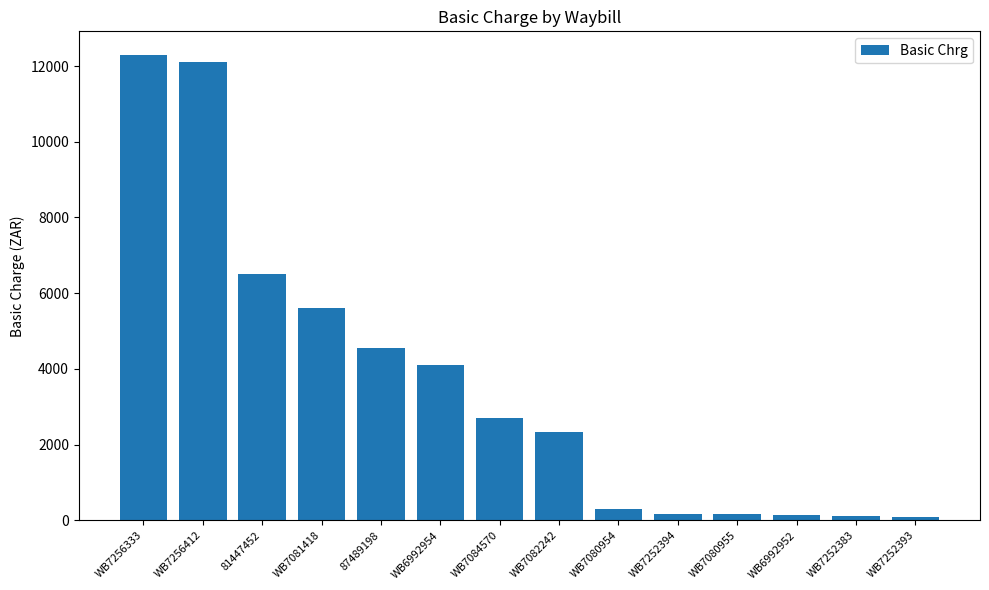

What is the average value?

3656.8